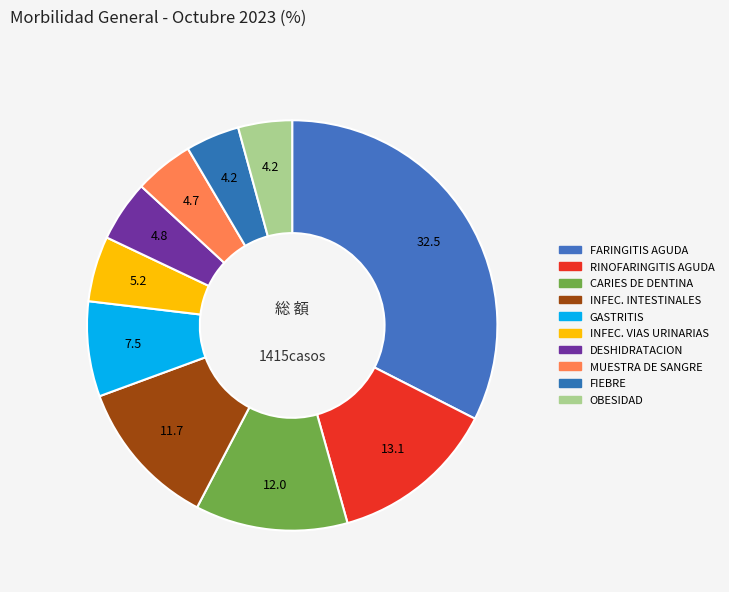

To the nearest percent, what is the difference between the largest and smallest slice percentages?

28%